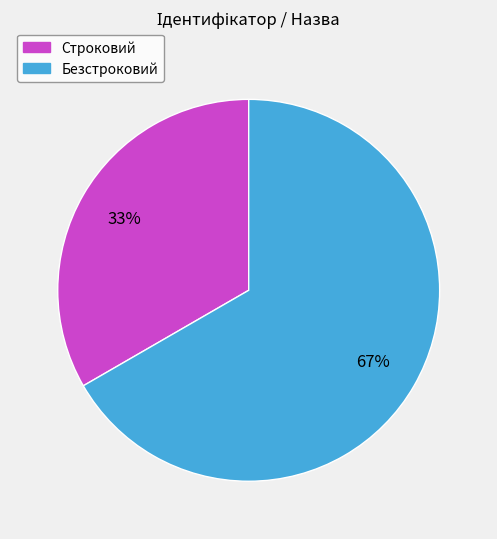

Do Строковий and Безстроковий together represent more than half of the pie?

Yes